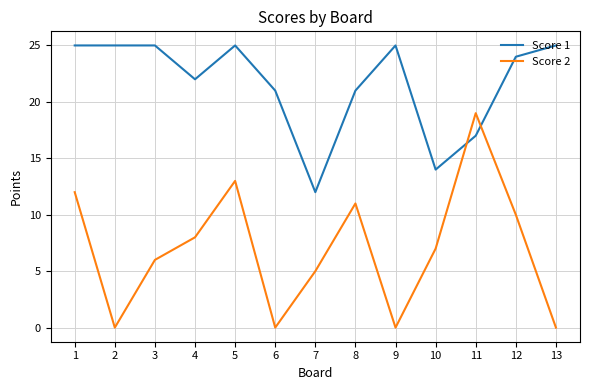

The value of Score 2 at 2 is 0. True or false?

True